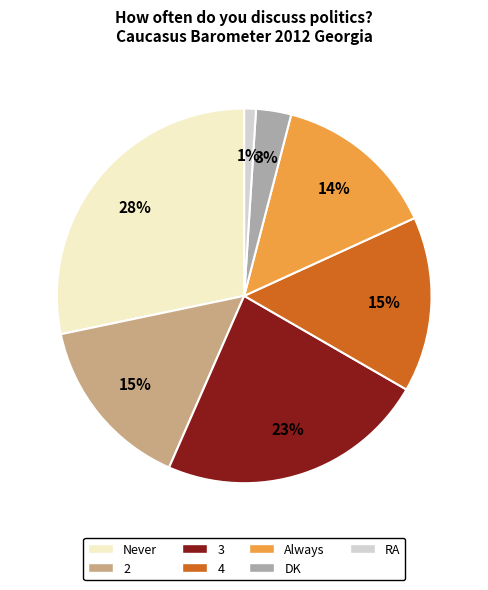

What percentage is the Always slice, to the nearest percent?

14%